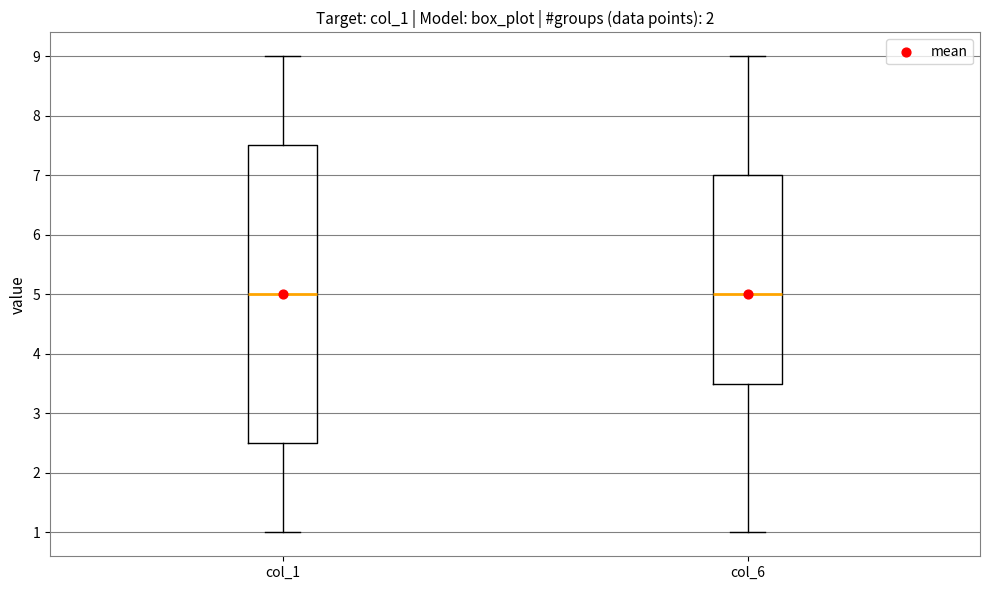

Reading left to right, read every box against the y-axis: the position of its median line, the range the box covers, and the ends of its whiskers. The values are not printed on the chart, so give them approximately, as read against the axis.

col_1: median 5.0, box 2.5 to 7.5, whiskers 1.0 to 9.0
col_6: median 5.0, box 3.5 to 7.0, whiskers 1.0 to 9.0